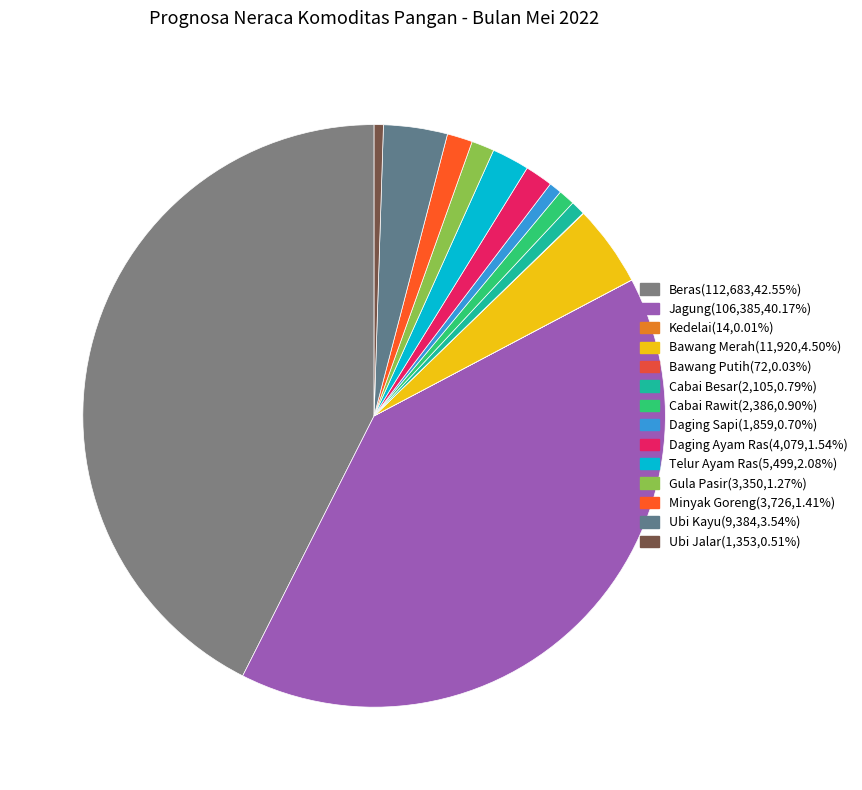

Rank the categories by value from highest to lowest.

Beras, Jagung, Bawang Merah, Ubi Kayu, Telur Ayam Ras, Daging Ayam Ras, Minyak Goreng, Gula Pasir, Cabai Rawit, Cabai Besar, Daging Sapi, Ubi Jalar, Bawang Putih, Kedelai